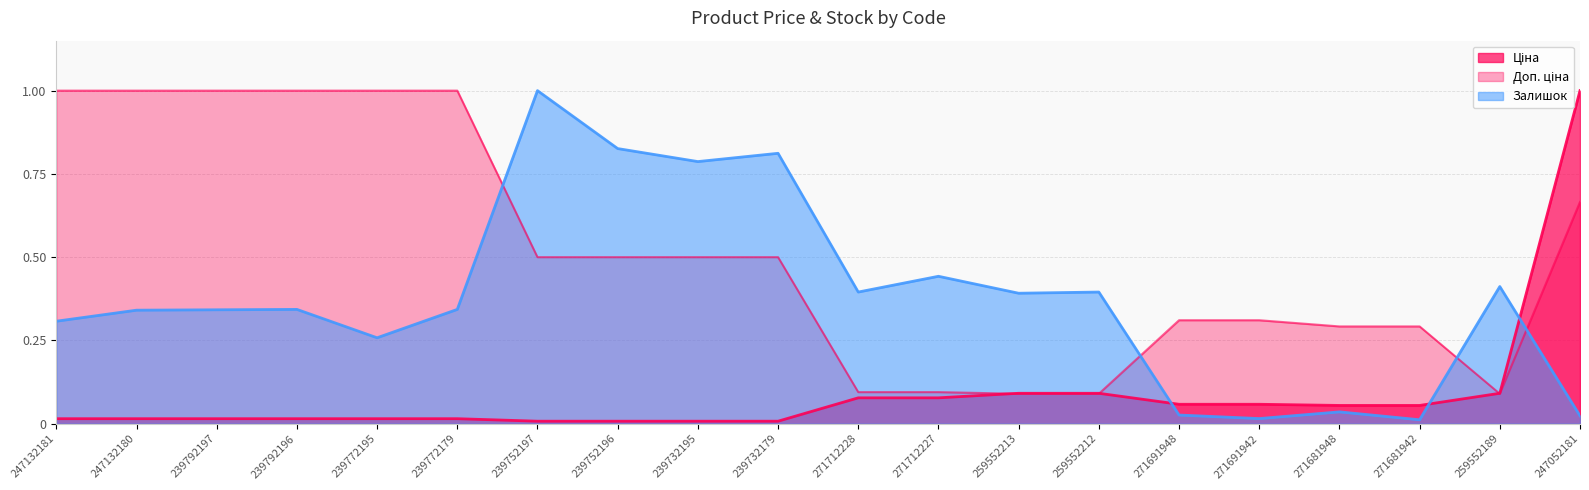

Rank the series by their average value, from lowest to highest.

Ціна, Залишок, Доп. ціна